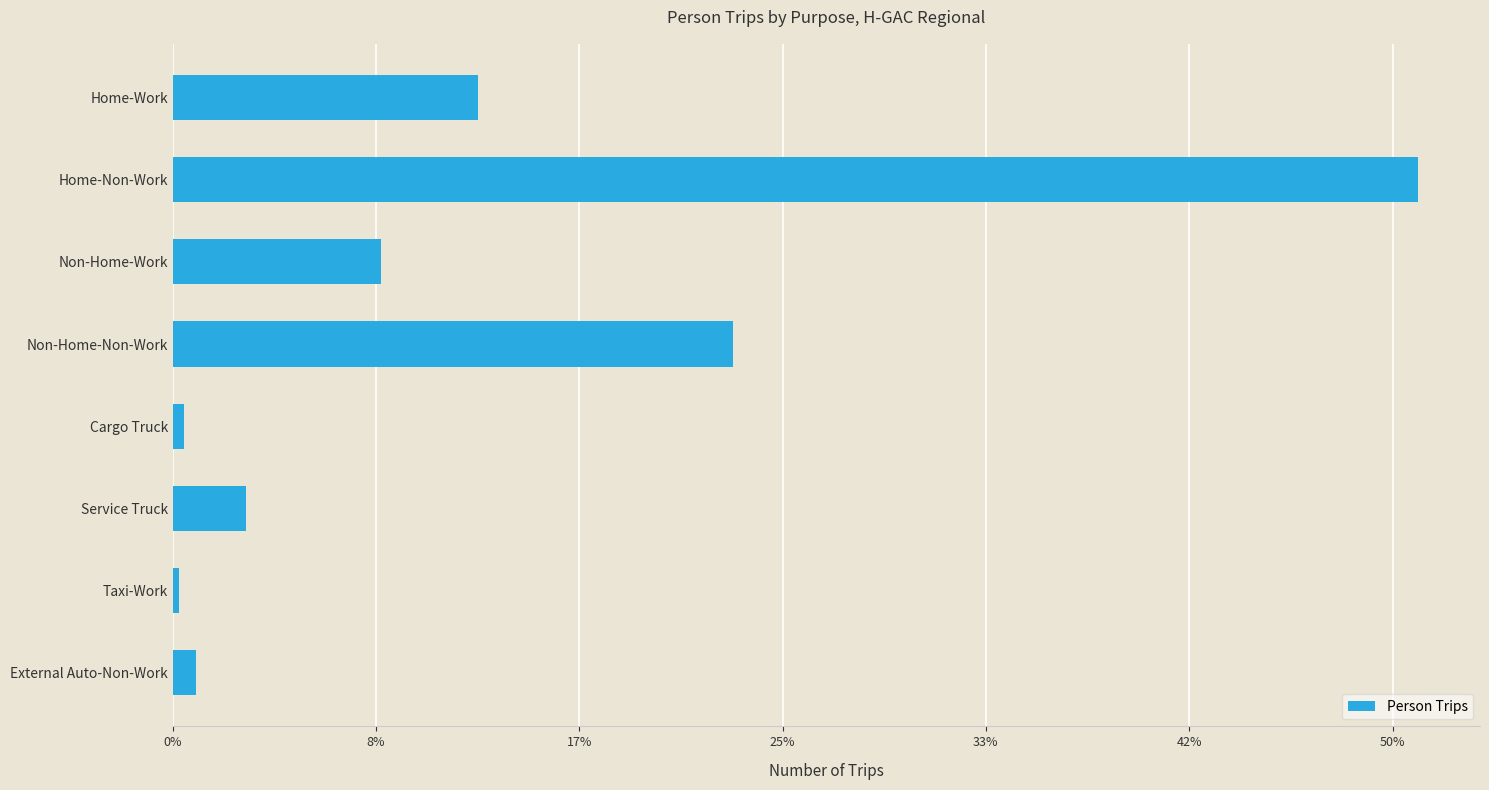

Are the bars horizontal?

Yes